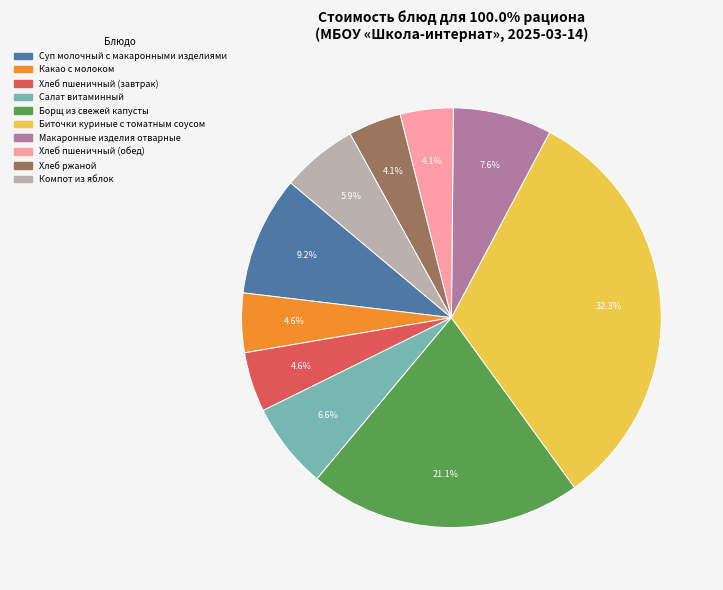

The Компот из яблок slice represents 17% of the pie. True or false?

False